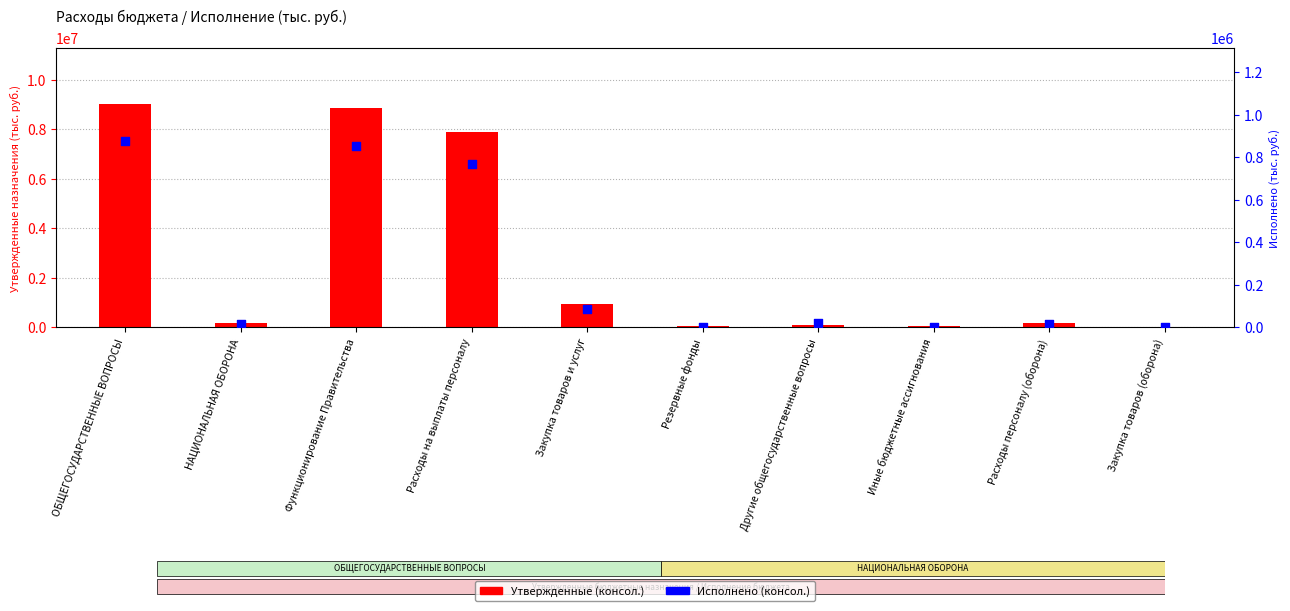

At which category is the sum across all series the highest?

ОБЩЕГОСУДАРСТВЕННЫЕ ВОПРОСЫ